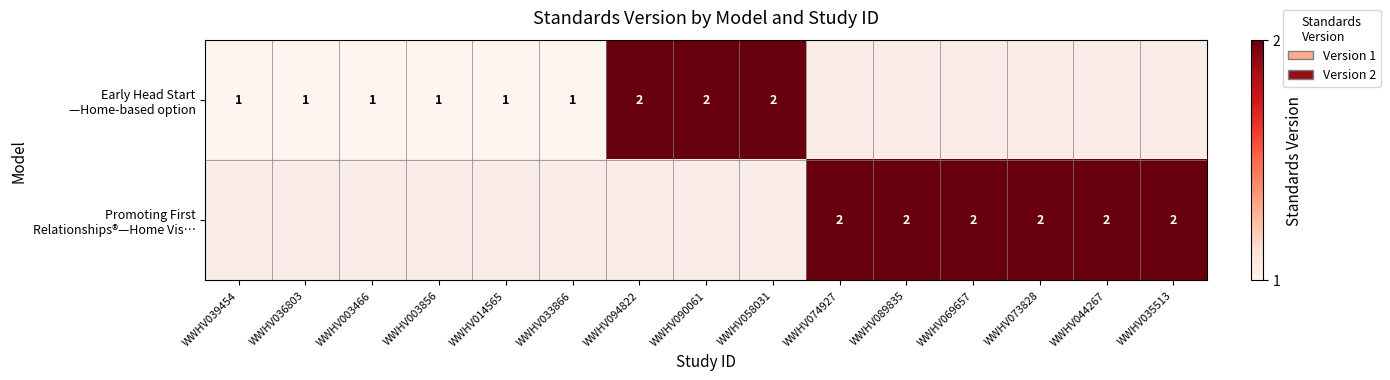

Between WWHV003856 and WWHV069657, which series saw the biggest shift?

Promoting First Relationships®—Home Vis…